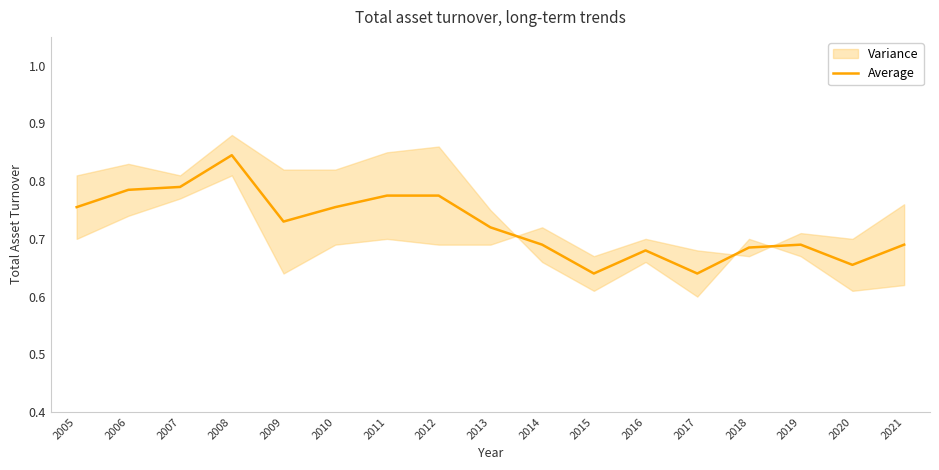

What is the difference between the second highest and minimum values?

0.2